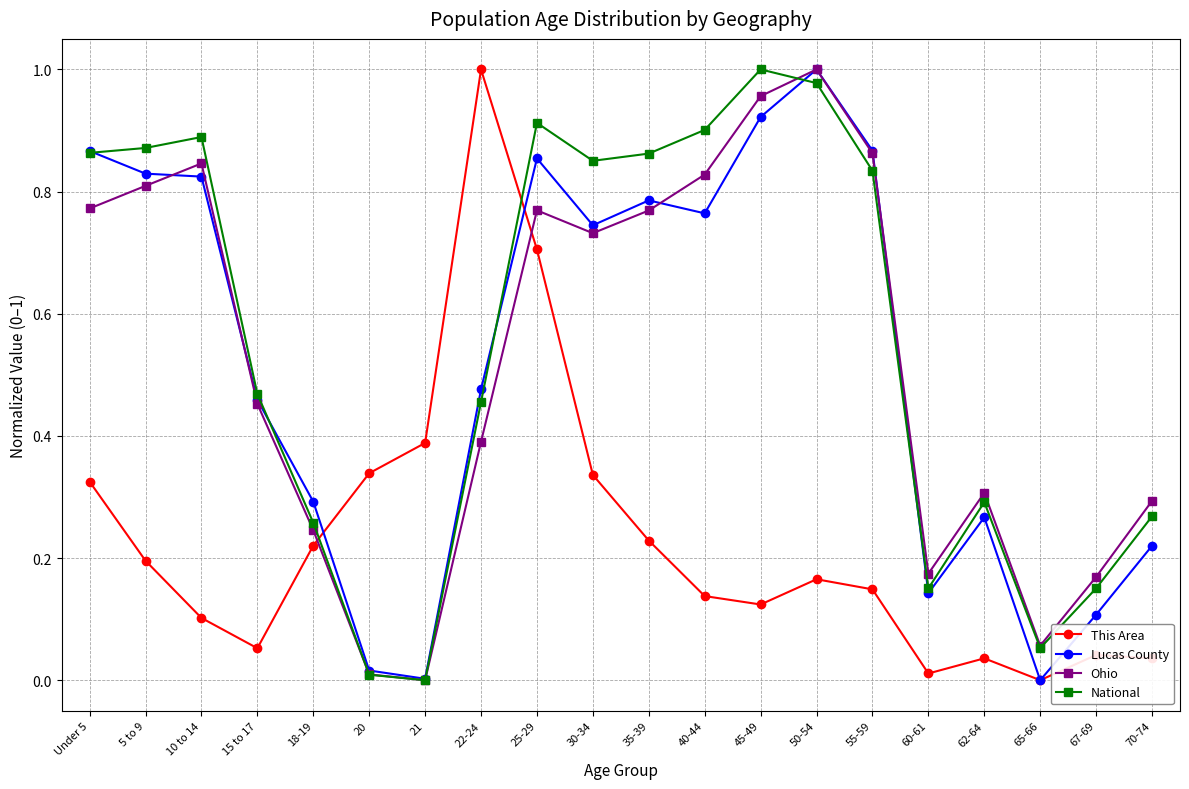

At which category is the sum across all series the highest?

25-29